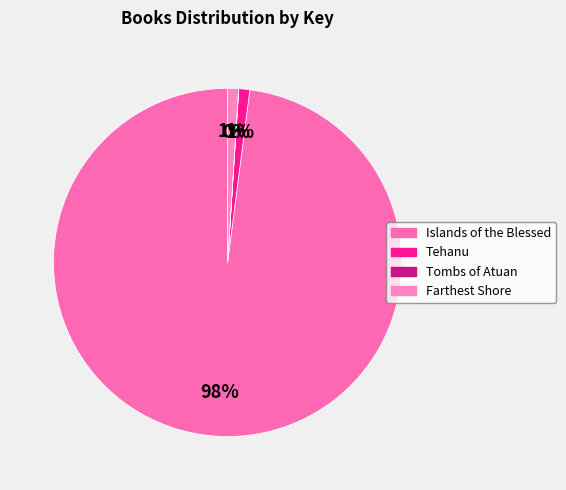

True or false: Farthest Shore accounts for 14% of the total.

False